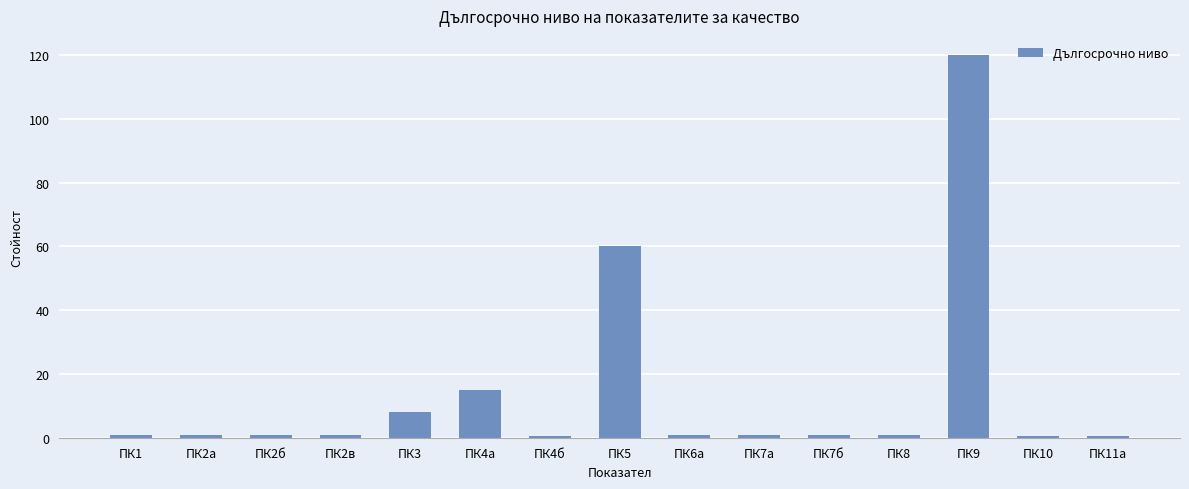

The value at ПК9 is 60.0. True or false?

False